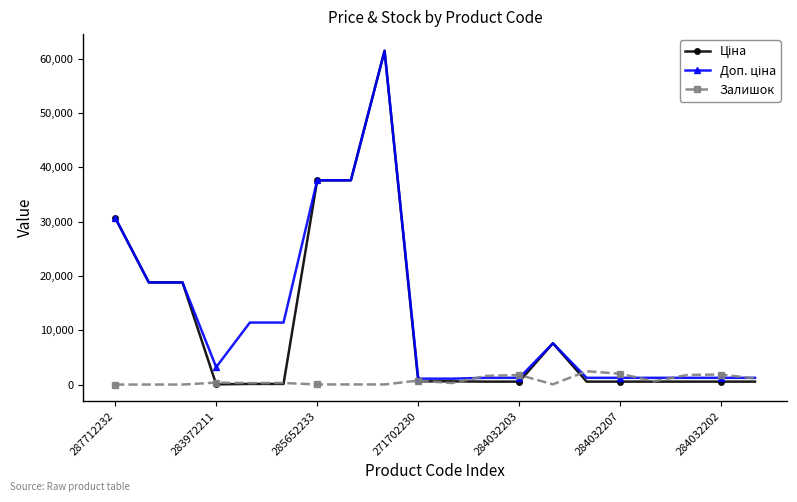

At how many categories does at least one series exceed 16598?

6